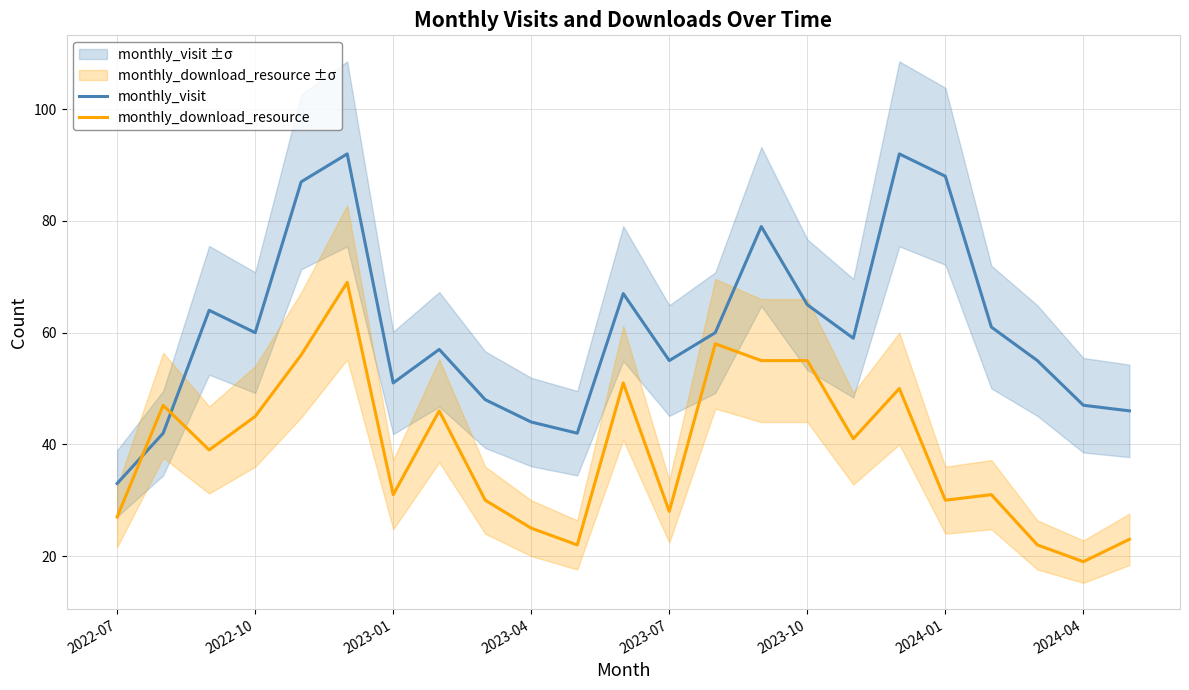

What is the minimum value for monthly_visit?

33